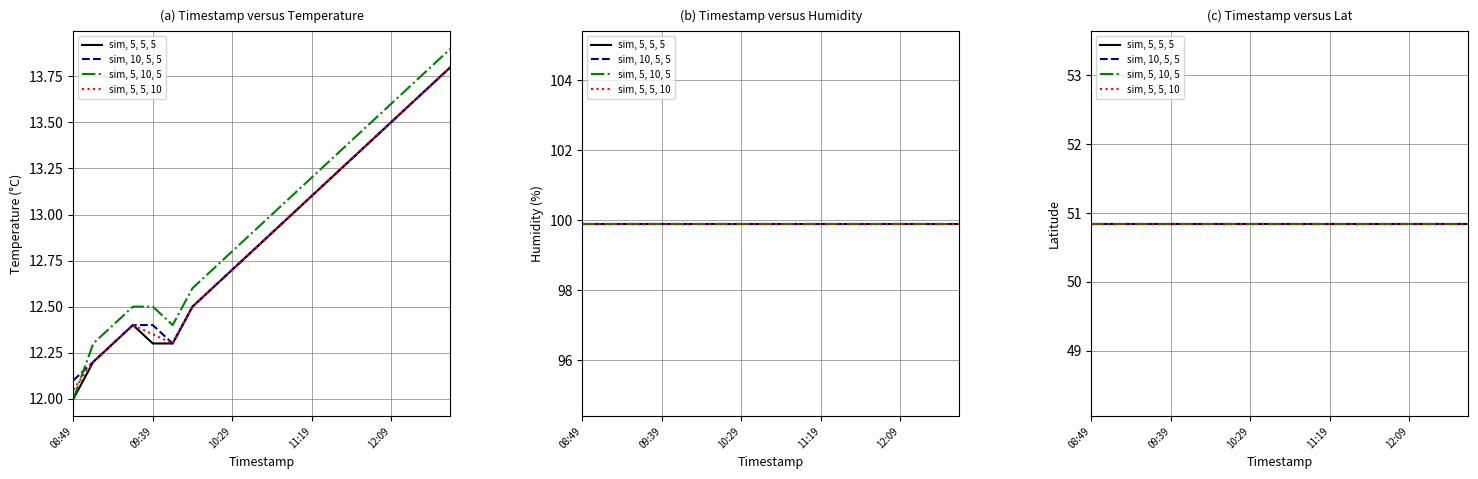

True or false: sim, 5, 10, 5 and sim, 5, 5, 5 intersect in this chart.

False